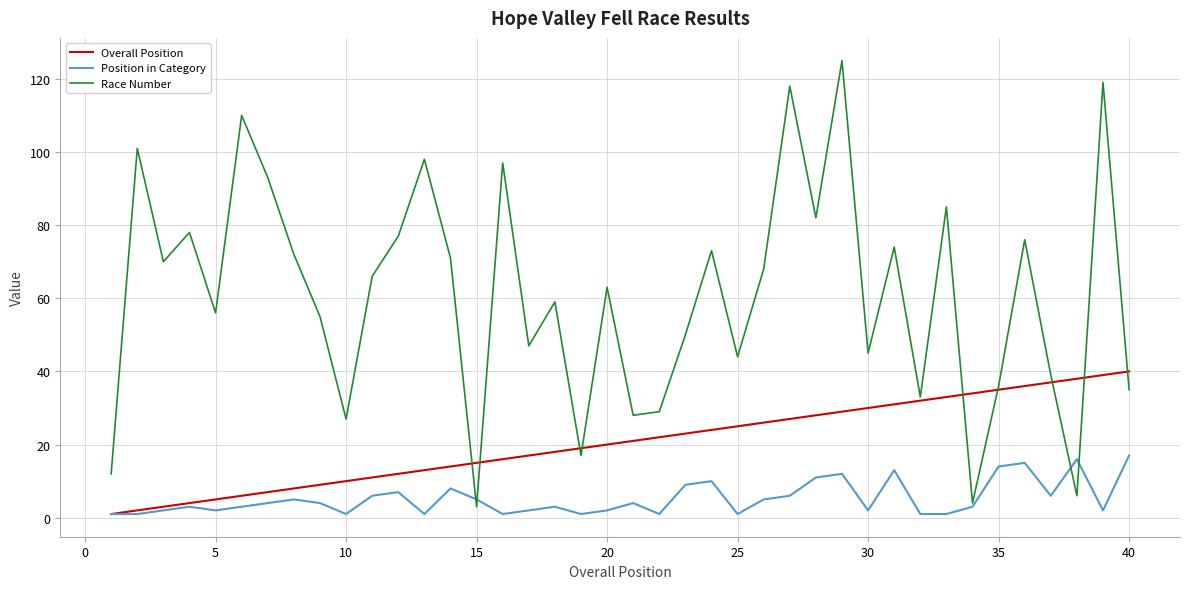

Reading left to right, list all the values displayed in this chart.

Overall Position: 1	2	3	4	5	6	7	8	9	10	11	12	13	14	15	16	17	18	19	20	21	22	23	24	25	26	27	28	29	30	31	32	33	34	35	36	37	38	39	40
Position in Category: 1	1	2	3	2	3	4	5	4	1	6	7	1	8	5	1	2	3	1	2	4	1	9	10	1	5	6	11	12	2	13	1	1	3	14	15	6	16	2	17
Race Number: 12	101	70	78	56	110	93	72	55	27	66	77	98	71	3	97	47	59	17	63	28	29	50	73	44	68	118	82	125	45	74	33	85	4	36	76	39	6	119	35